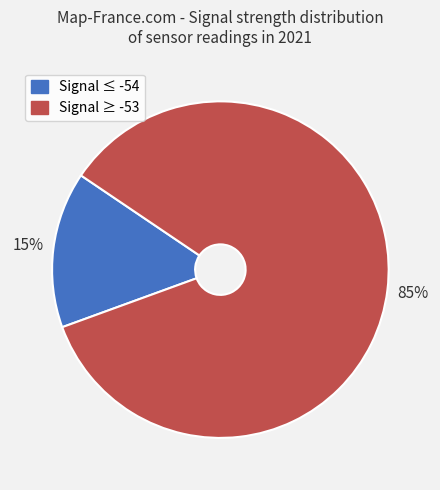

Is it true that Signal ≥ -53 is 90% of the pie?

False